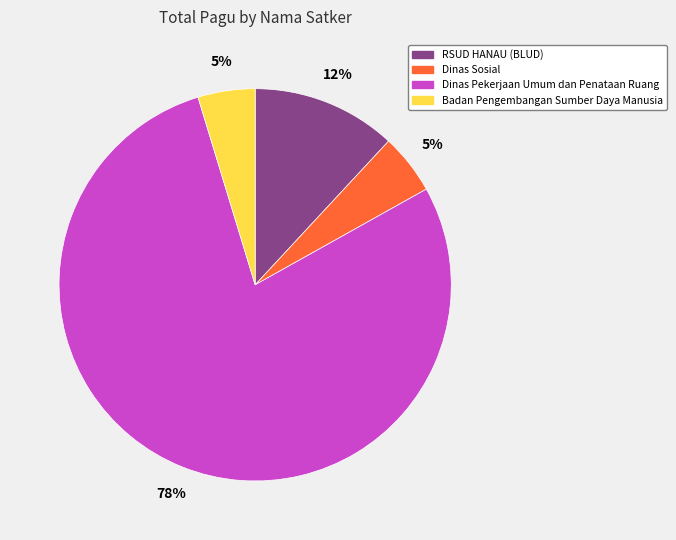

Combined, do Badan Pengembangan Sumber Daya Manusia and Dinas Pekerjaan Umum dan Penataan Ruang account for over 50%?

Yes